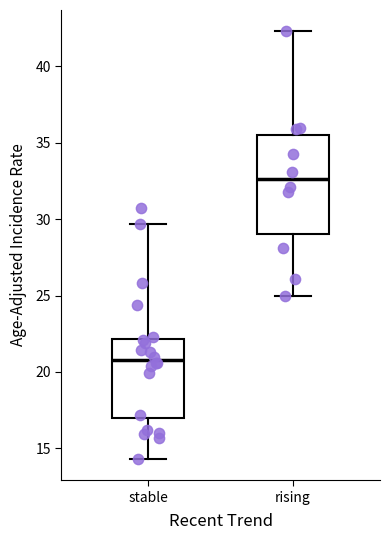

Where is the upper edge of the box for stable on the y-axis? The values are not printed on the chart, so give them approximately, as read against the axis.

22.0